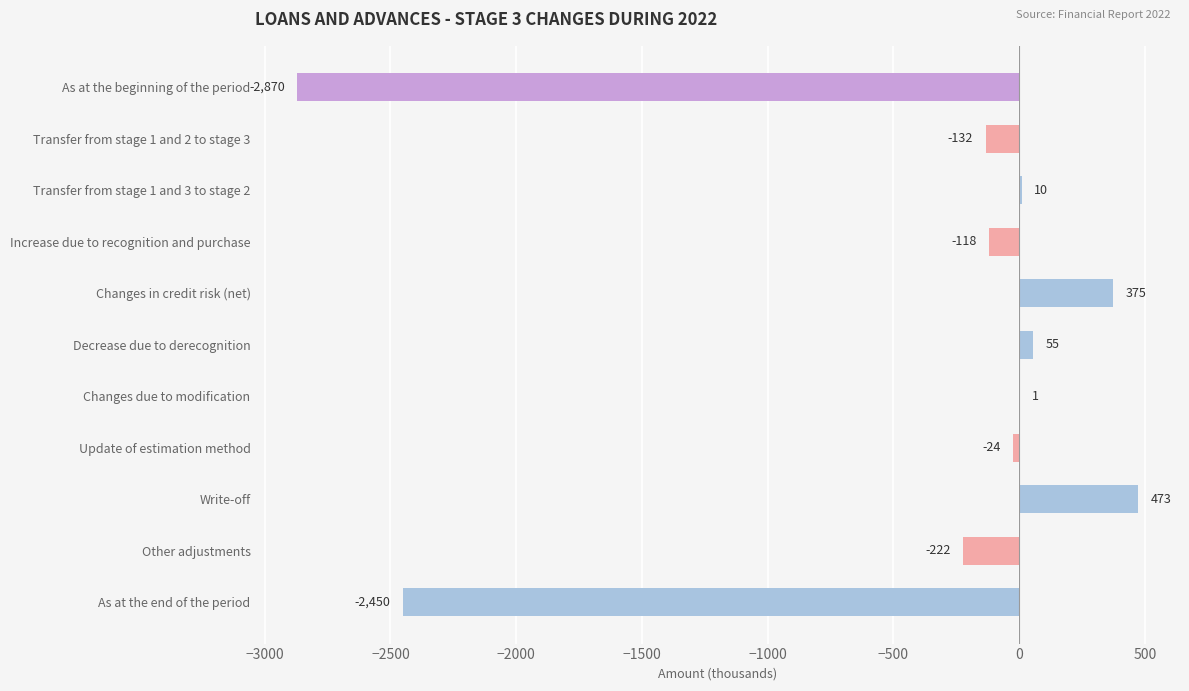

The chart shows a value of -118 at Increase due to recognition and purchase. True or false?

True